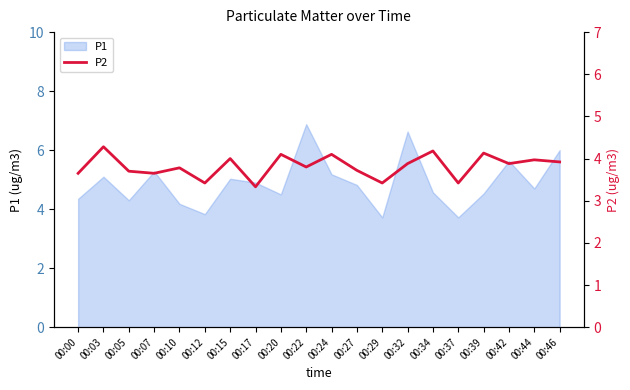

Is it true that P1 equals 11.3 at 00:32?

False